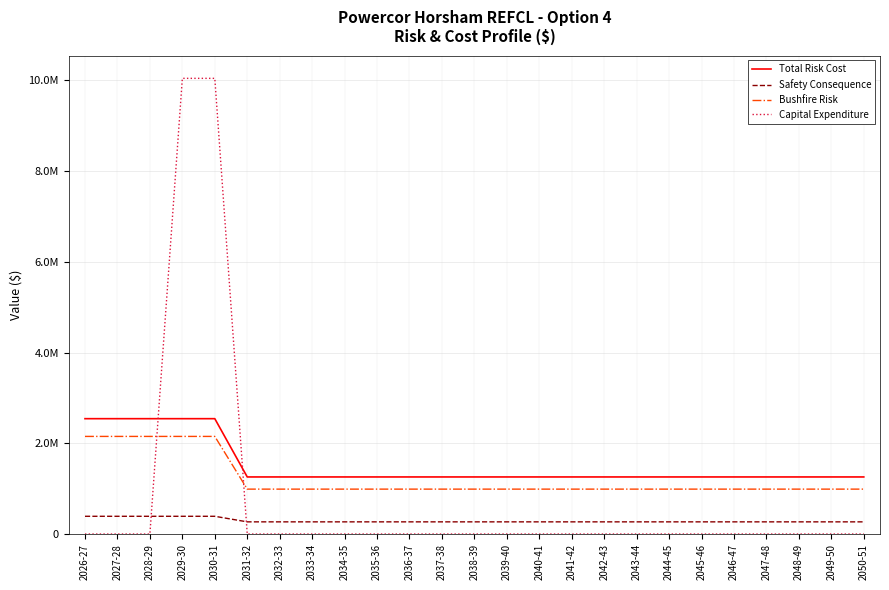

What are all the series names shown in the legend?

Total Risk Cost, Safety Consequence, Bushfire Risk, Capital Expenditure